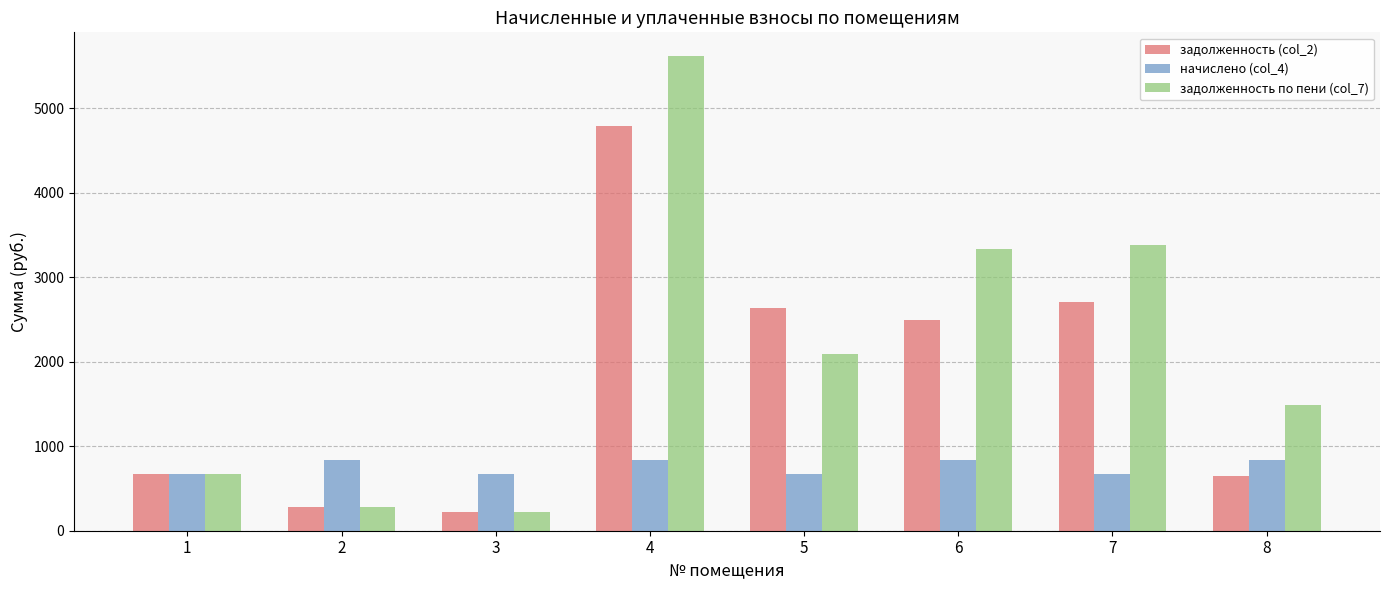

Read the начислено (col_4) value at 3.

672.3